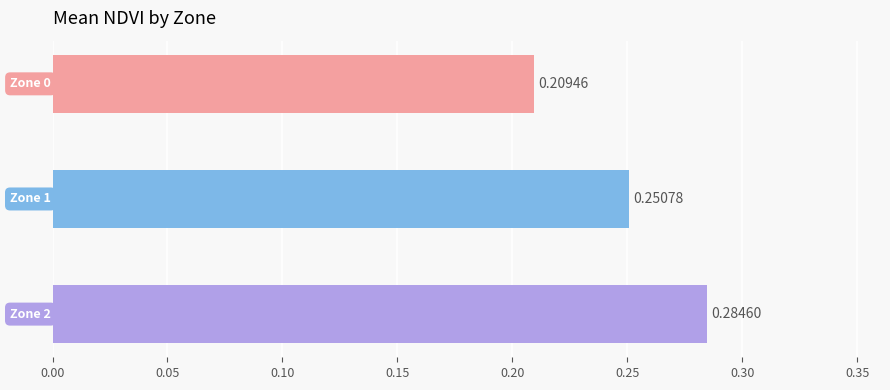

Does the chart contain any negative values?

No